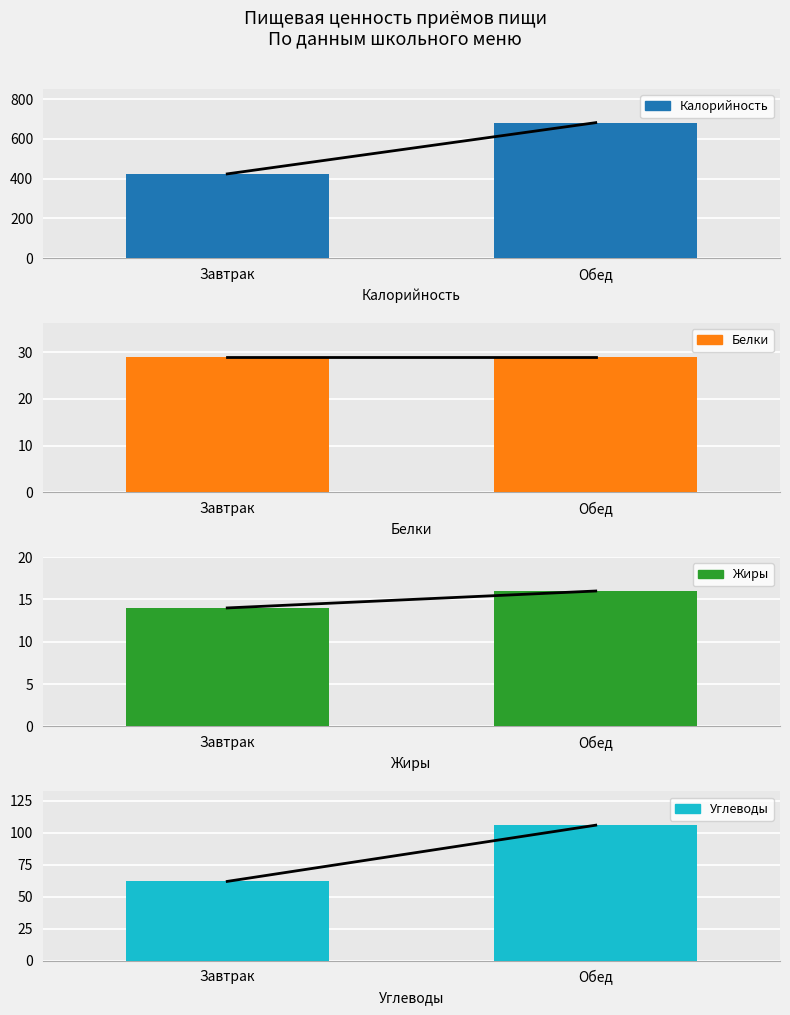

The value of Углеводы at Завтрак is 88. True or false?

False